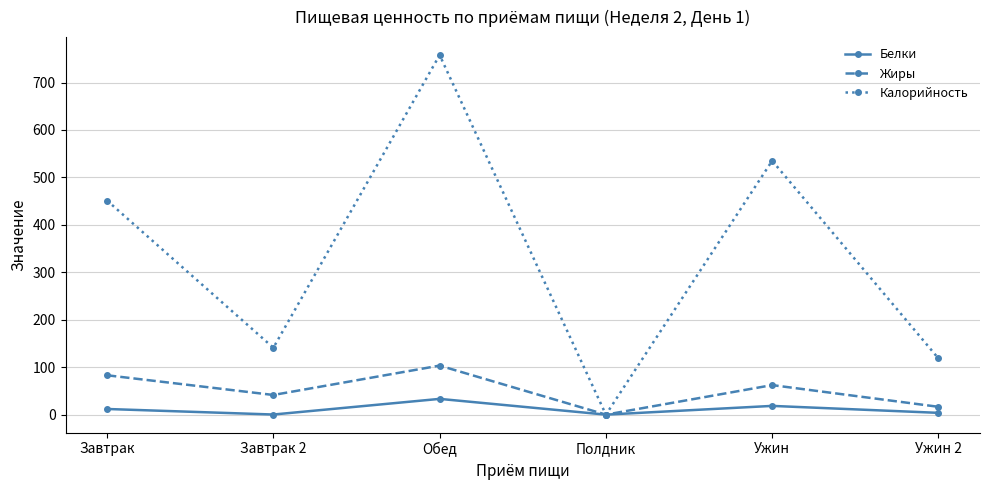

Is this an area chart (filled region under the line)?

No